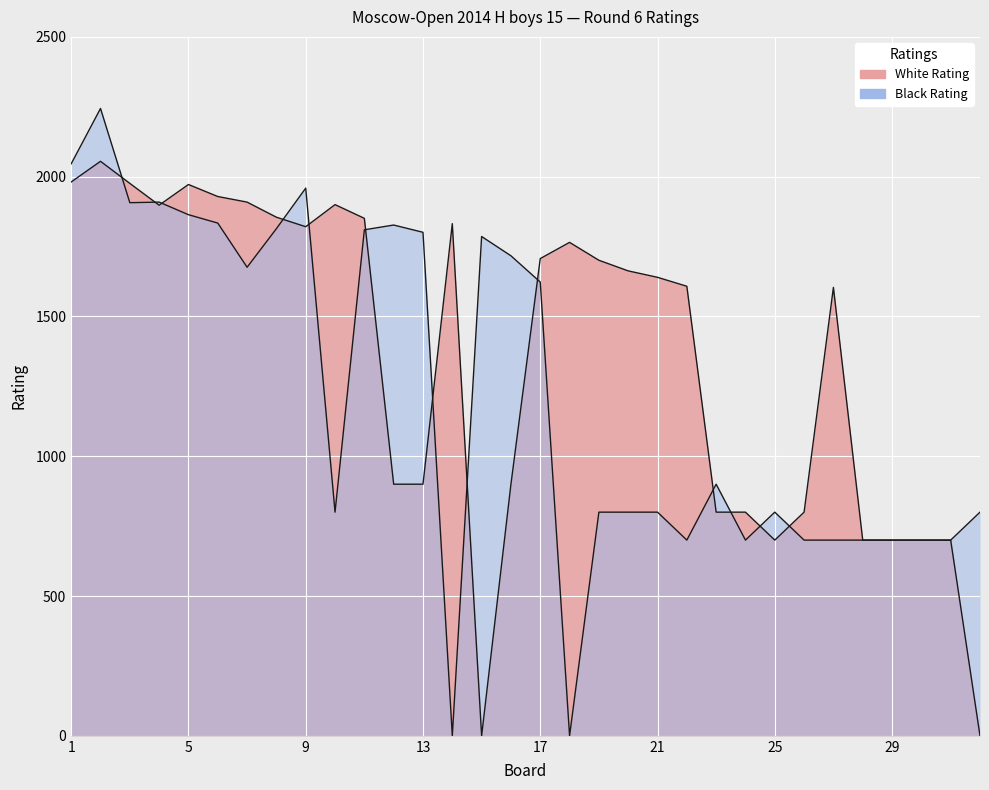

Is the value of Black Rating at 27 greater than the value of White Rating at 4?

No